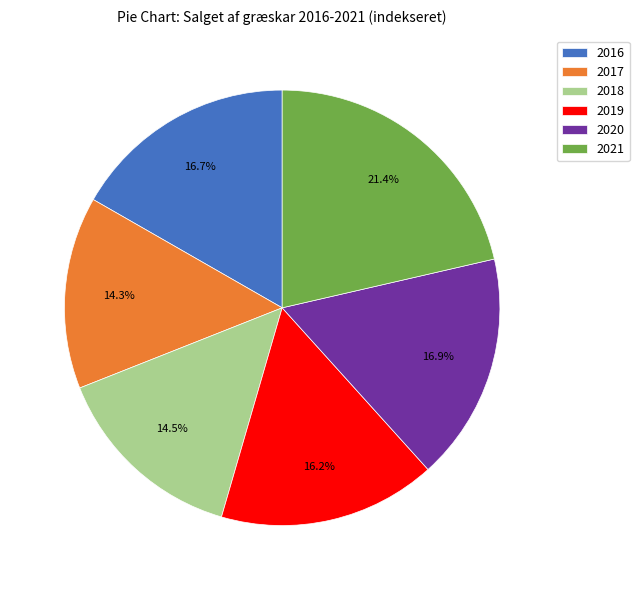

Is 2020 the majority of the pie?

No